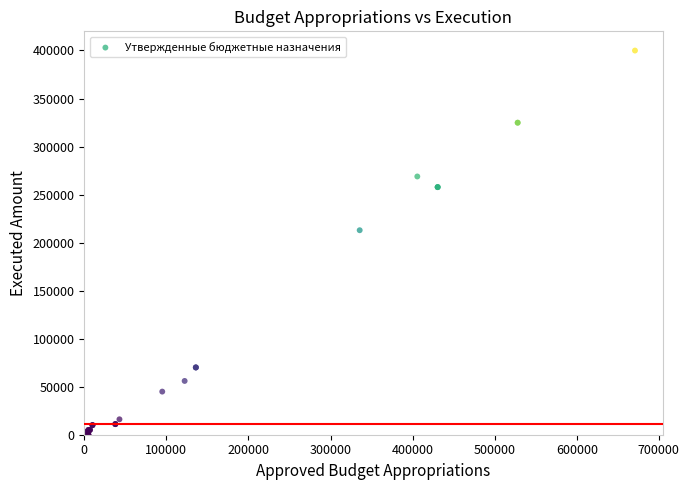

What Y value in the scatter plot is closest to 199972?

212884.0